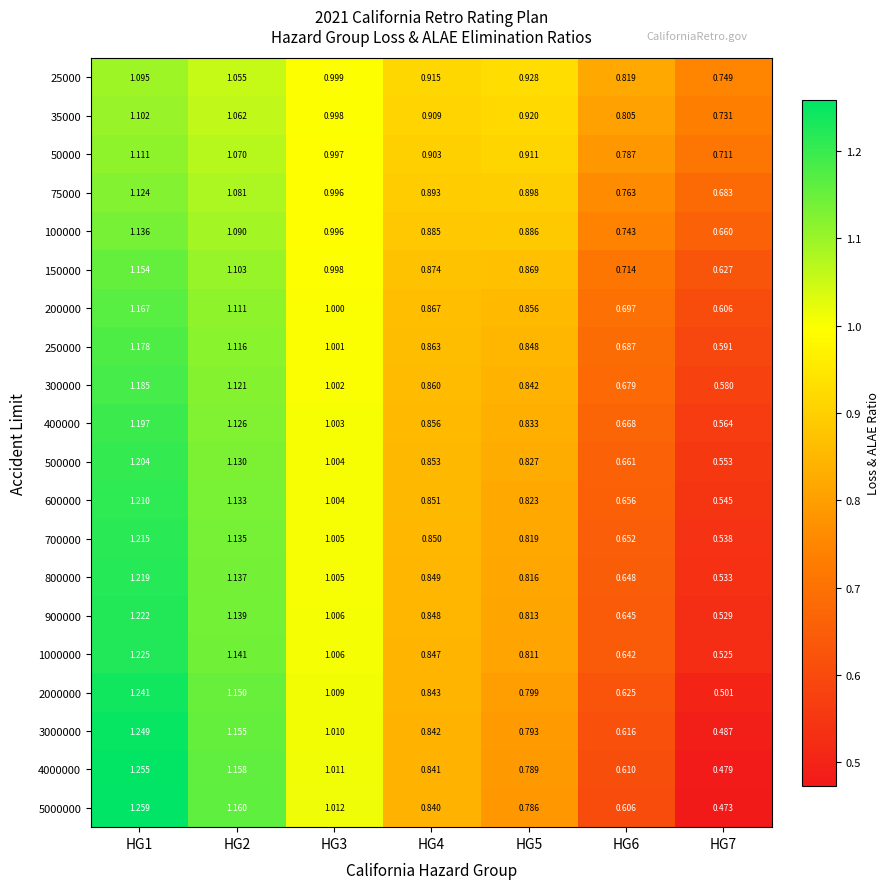

How many data points does each series have?

7